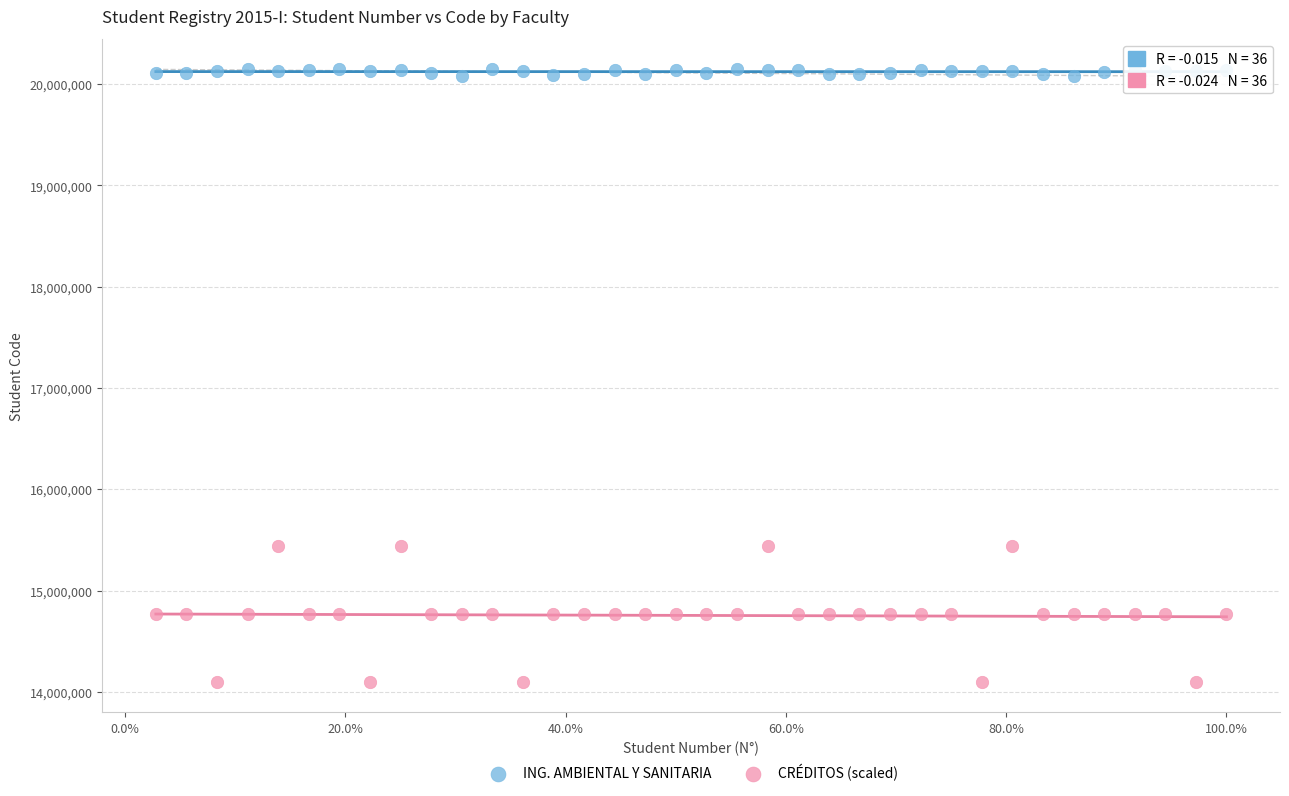

Which series reaches the minimum Y coordinate?

CRÉDITOS (scaled)